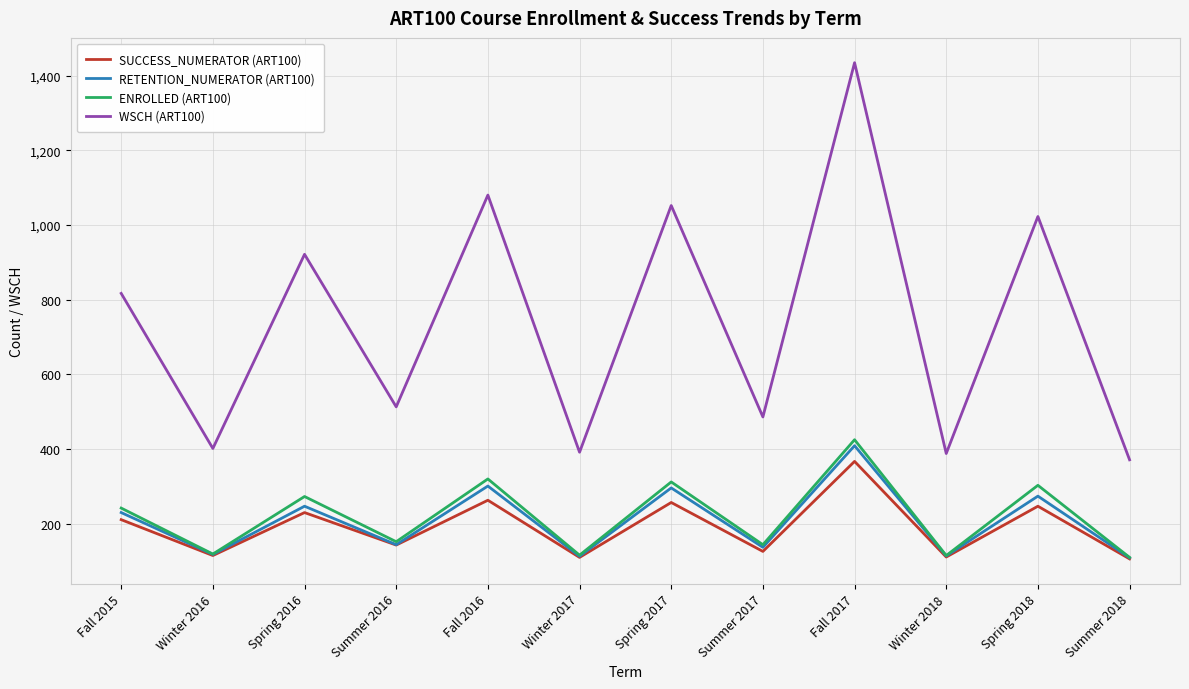

Is it true that WSCH (ART100) equals 388.1 at Winter 2018?

True